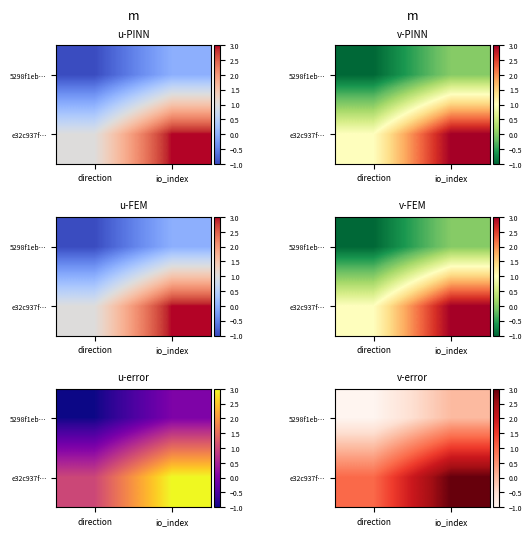

Is it true that 5298f1eb… equals 0 at io_index?

False